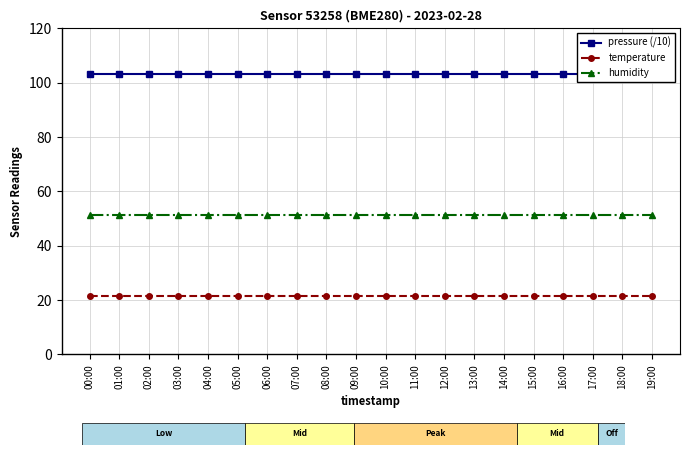

How many lines are shown in the chart?

3